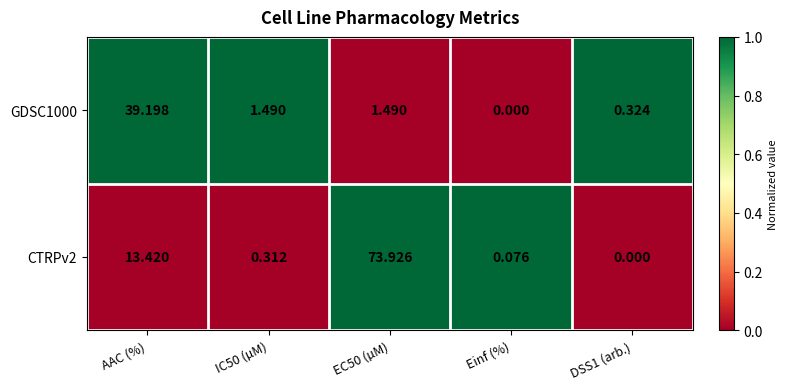

Between AAC (%) and DSS1 (arb.), which series saw the biggest shift?

GDSC1000